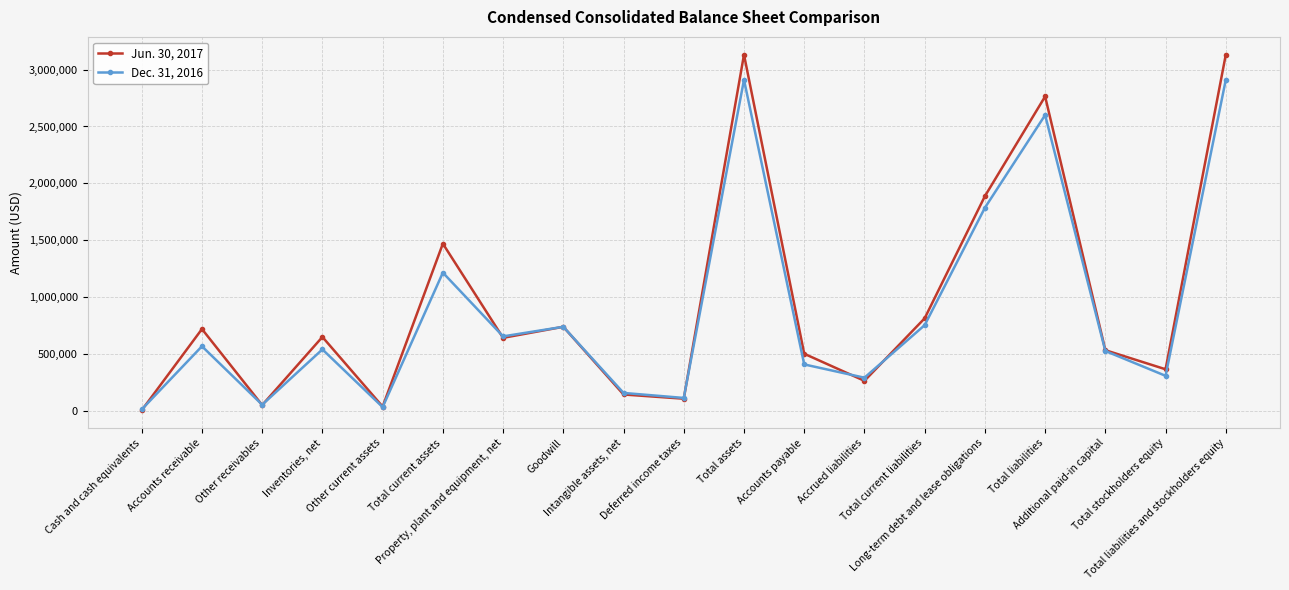

Where is the first local minimum for Dec. 31, 2016?

Other receivables